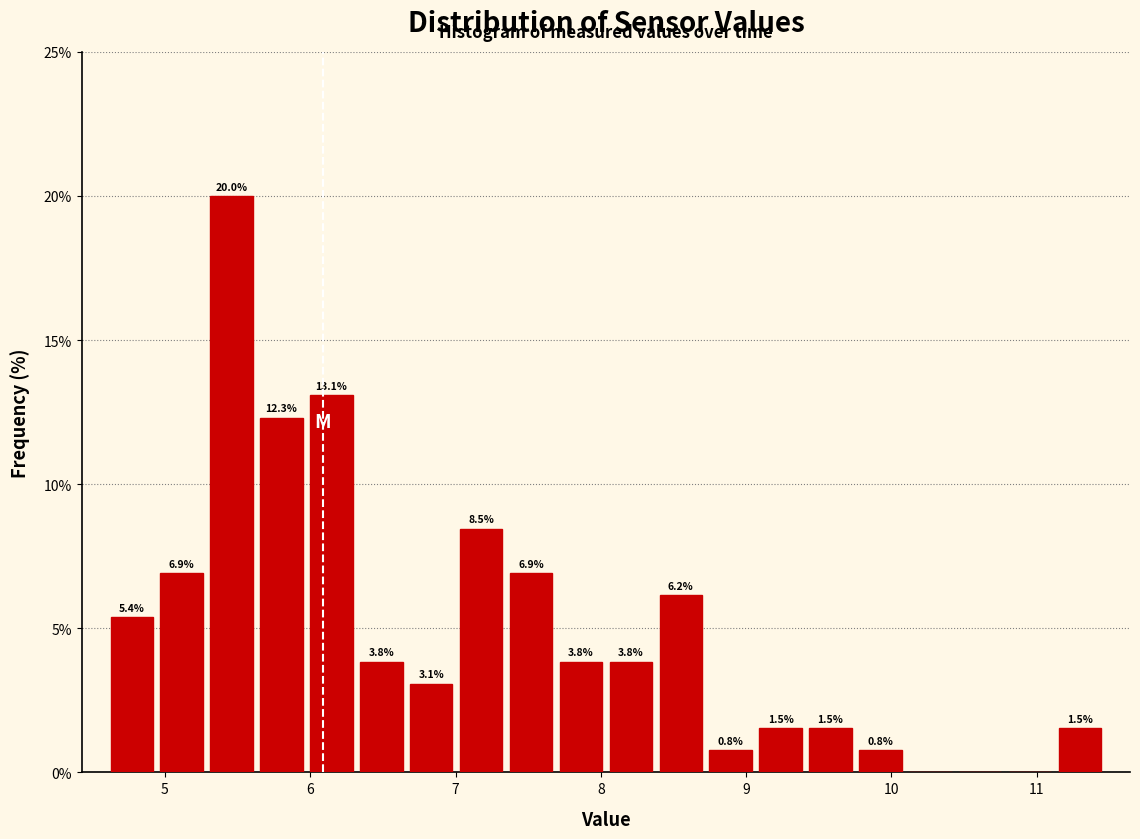

Read against the x-axis, roughly where is the centre of the tallest bar?

5.5